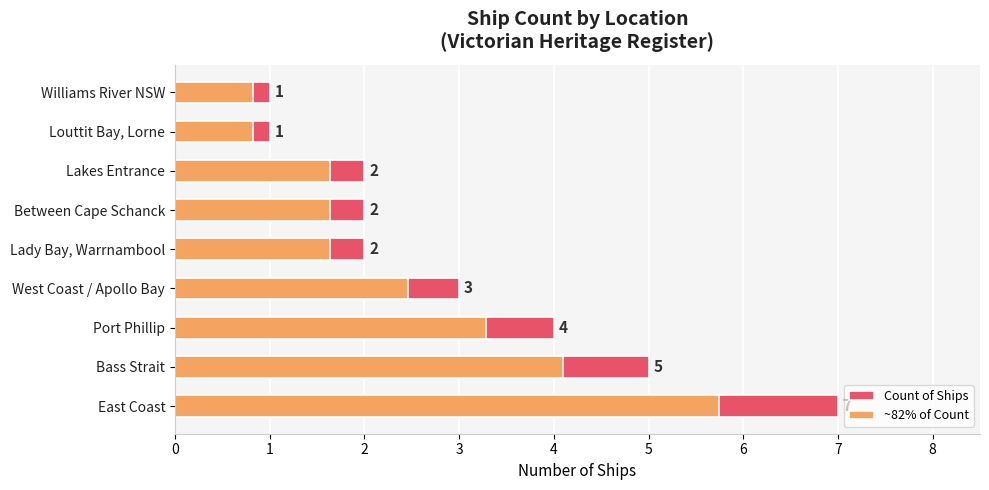

What is the difference between the maximum and minimum values in the Count of Ships series?

6.0